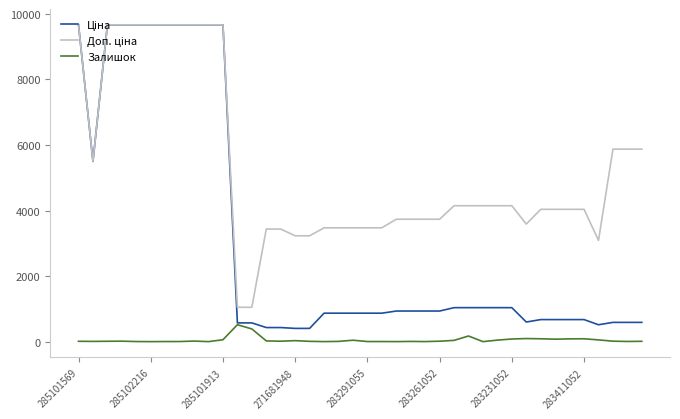

What is the maximum value shown in the chart?

9664.7